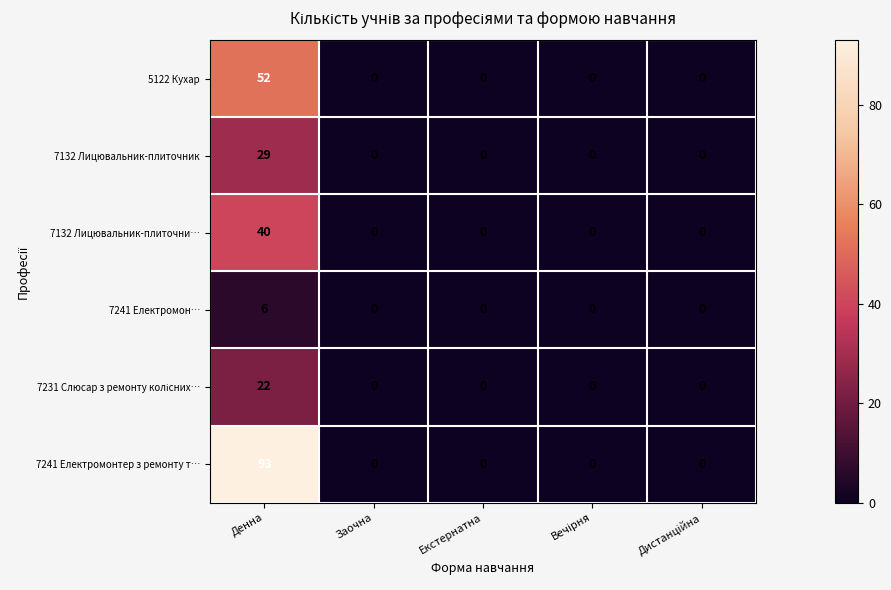

What is the sum of all 7132 Лицювальник-плиточник values?

29